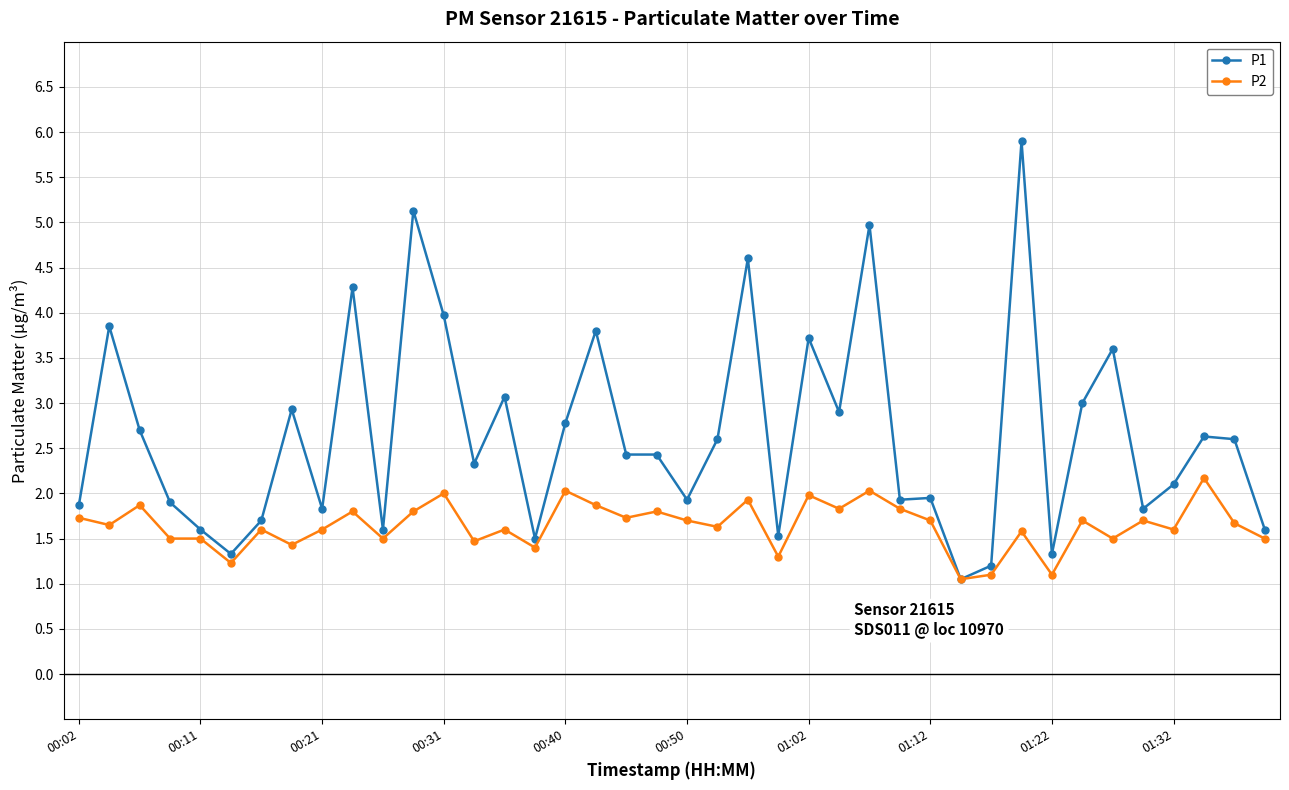

What is the value of the P2 point at the 14th from the left?

1.5